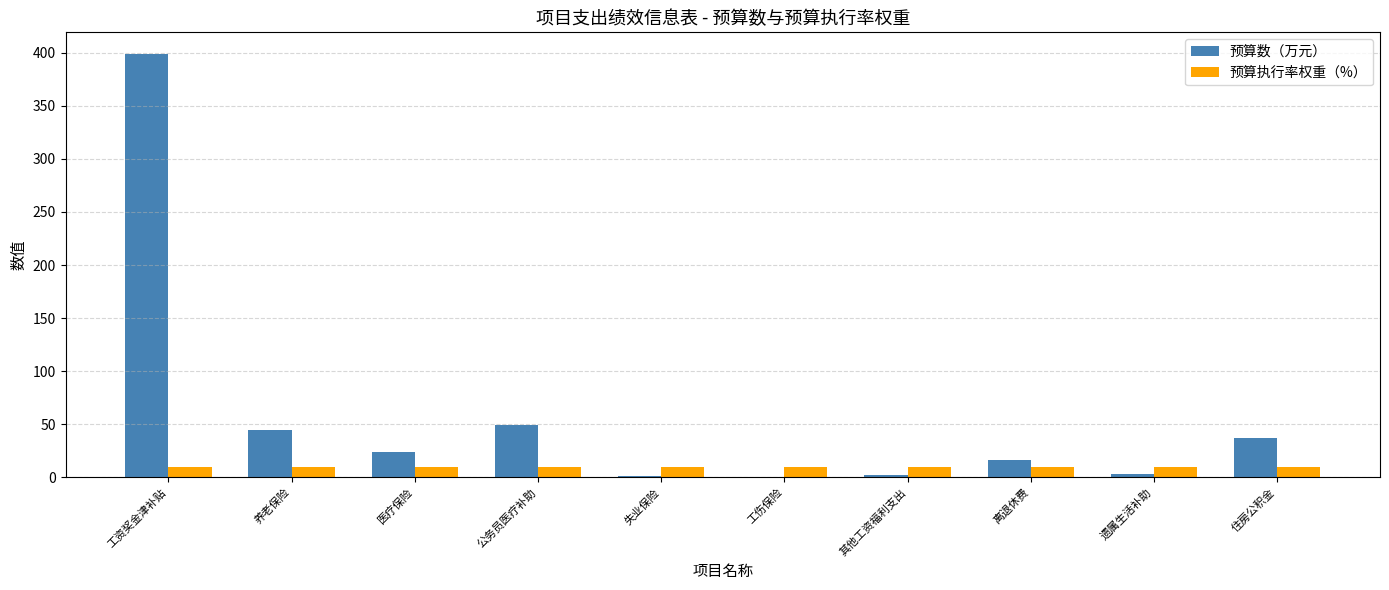

What are all the series names shown in the legend?

预算数（万元）, 预算执行率权重（%）